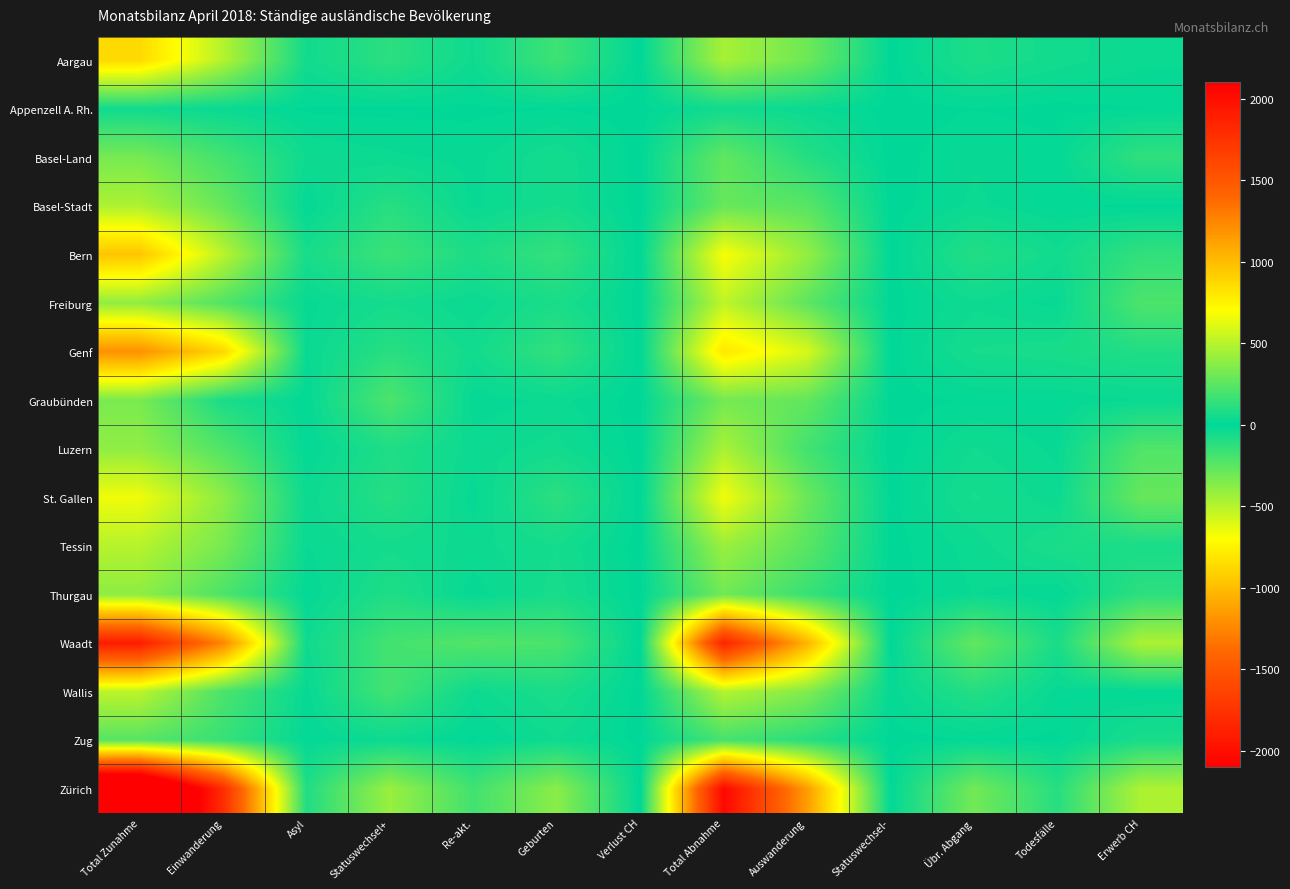

At how many categories does at least one series exceed 2291?

1